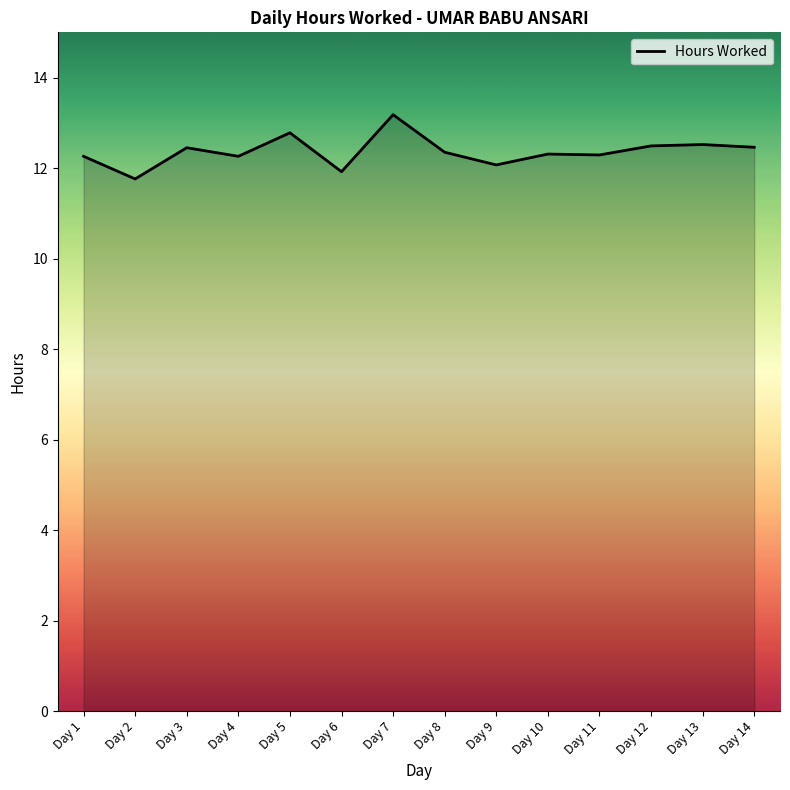

How many lines are shown in the chart?

1